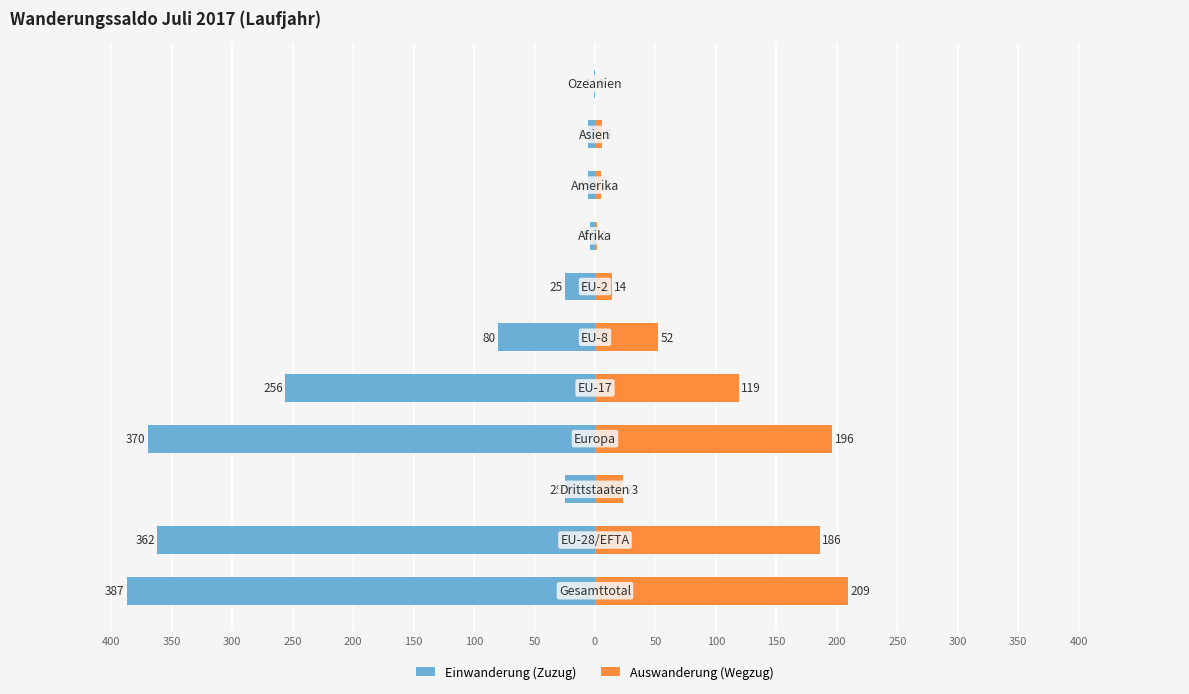

Between 300 and 0, which series saw the biggest shift?

Einwanderung (Zuzug)